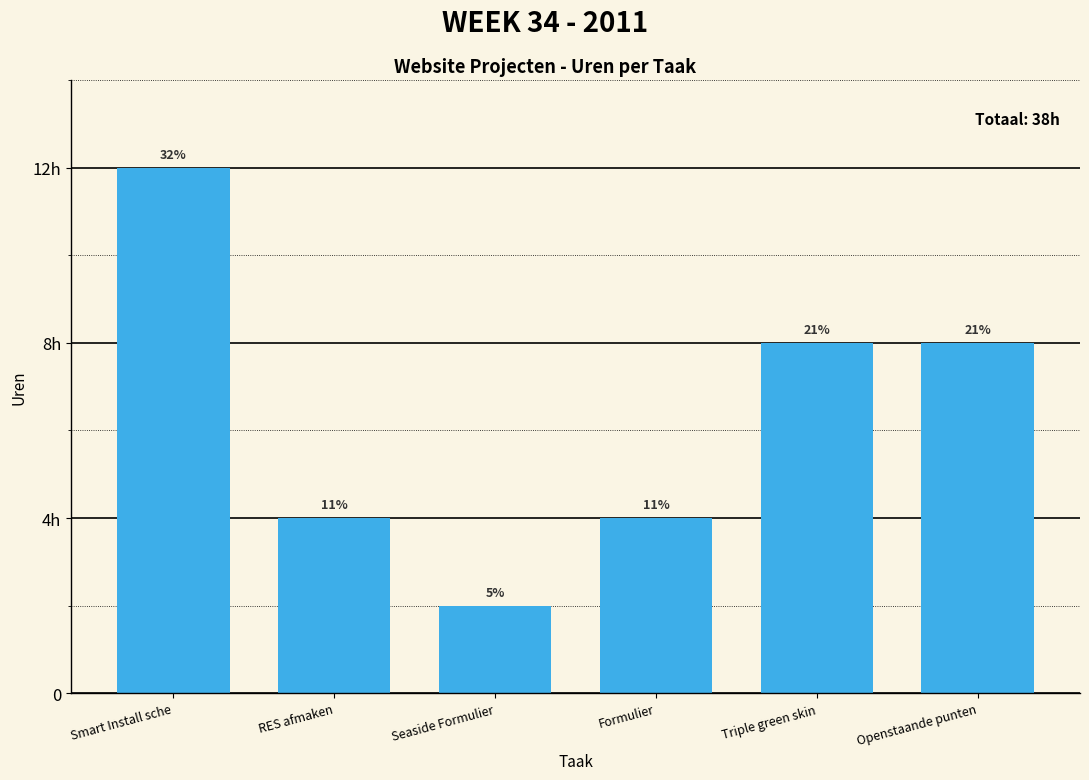

Does the chart contain any negative values?

No